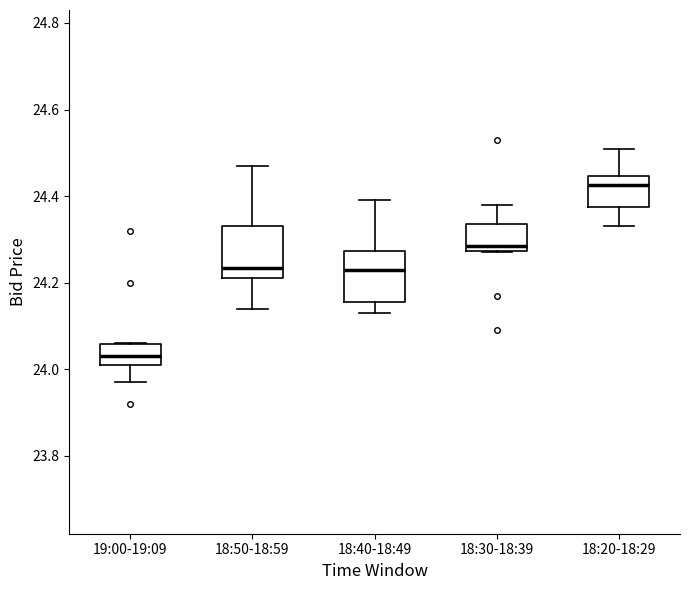

Which box has the highest median line?

18:20-18:29